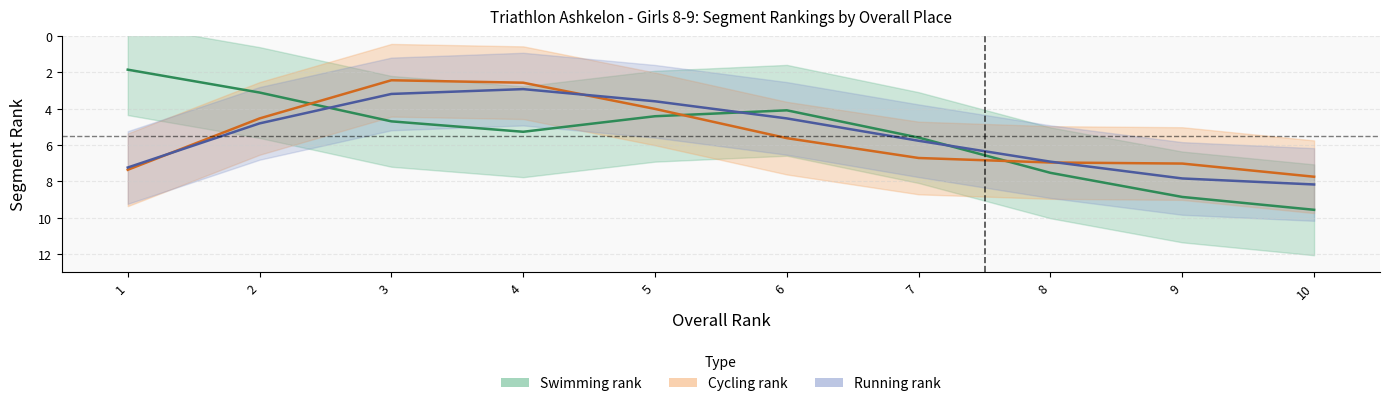

Does the chart have visible grid lines?

Yes